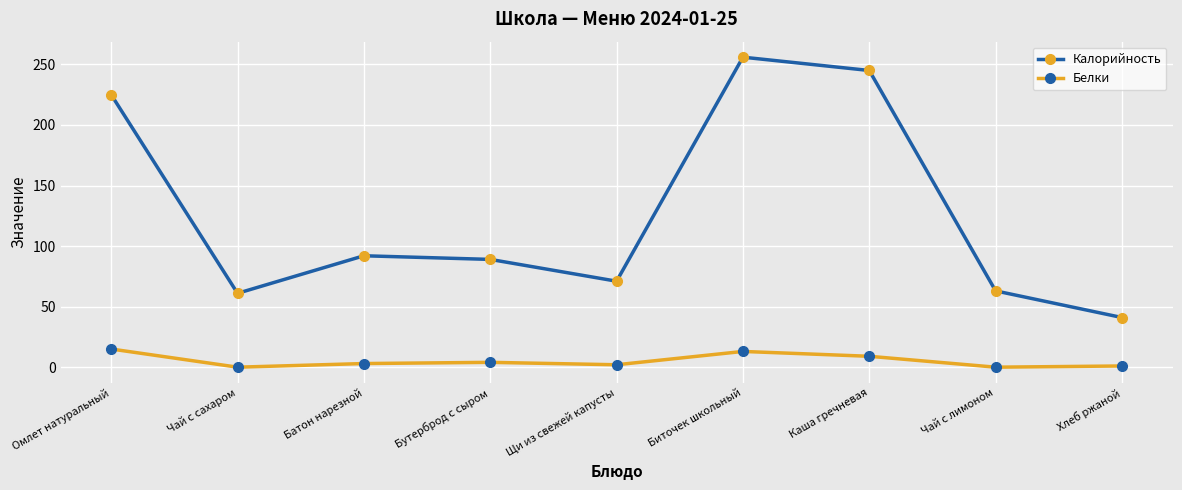

How many interior local peaks does the Калорийность series have?

2